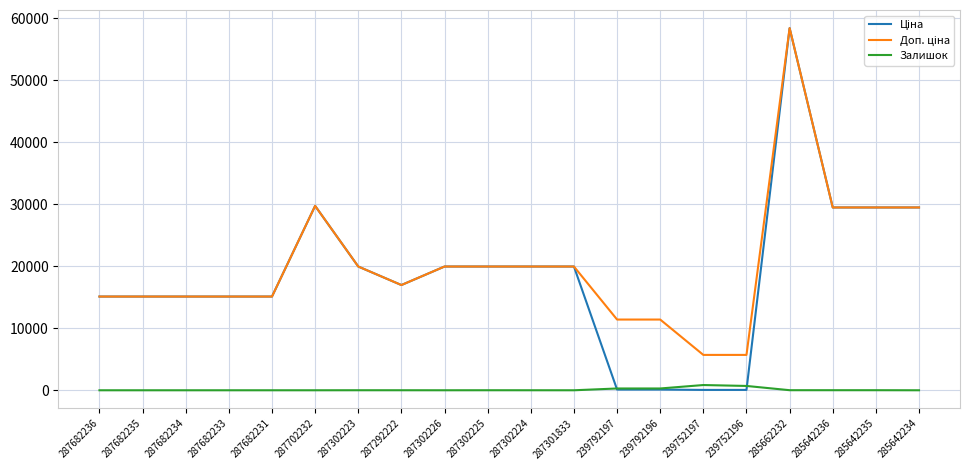

What is the maximum value shown in the chart?

58426.5